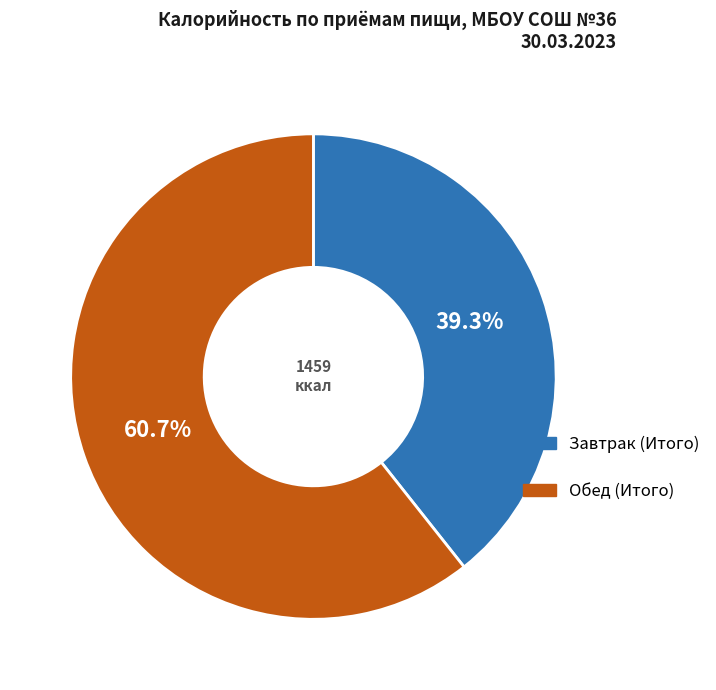

What percentage is the Завтрак (Итого) slice, to the nearest percent?

39%